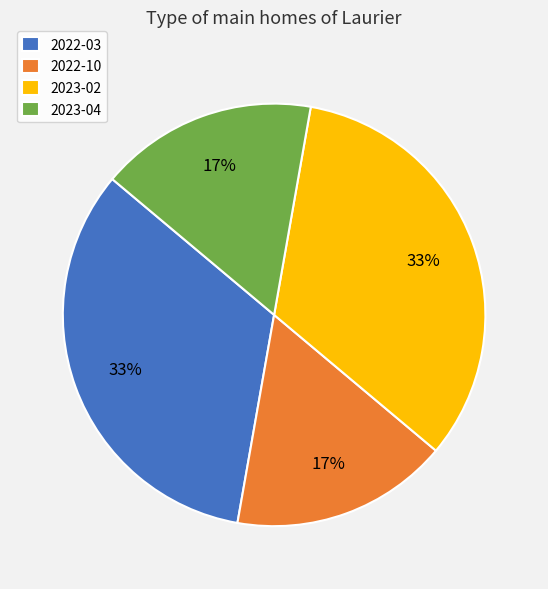

Is the sum of 2022-03 and 2023-02 greater than half?

Yes